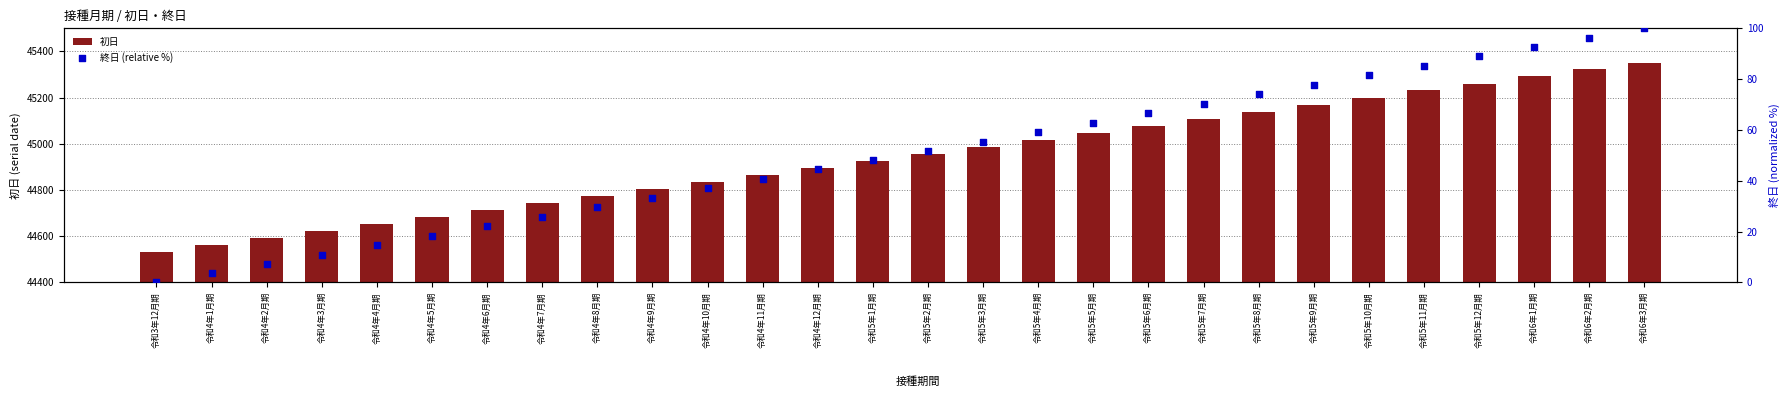

At how many categories does at least one series exceed 38054?

28